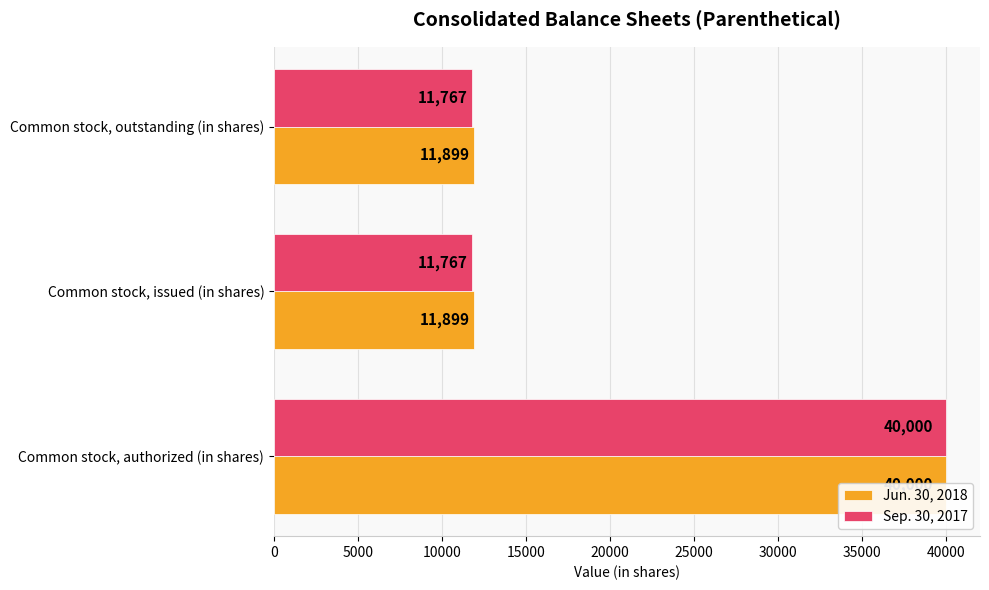

Which series has the largest total across all categories?

Jun. 30, 2018